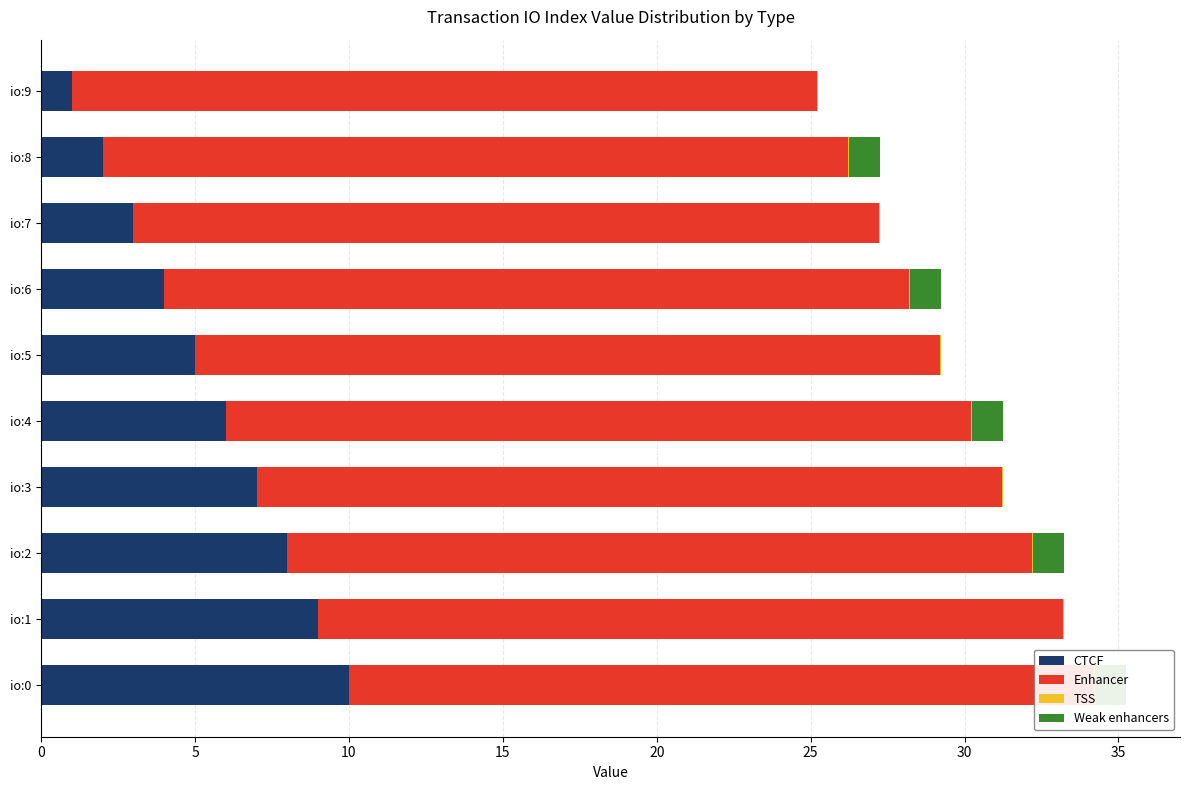

Between 30 and 40, which series saw the biggest shift?

CTCF